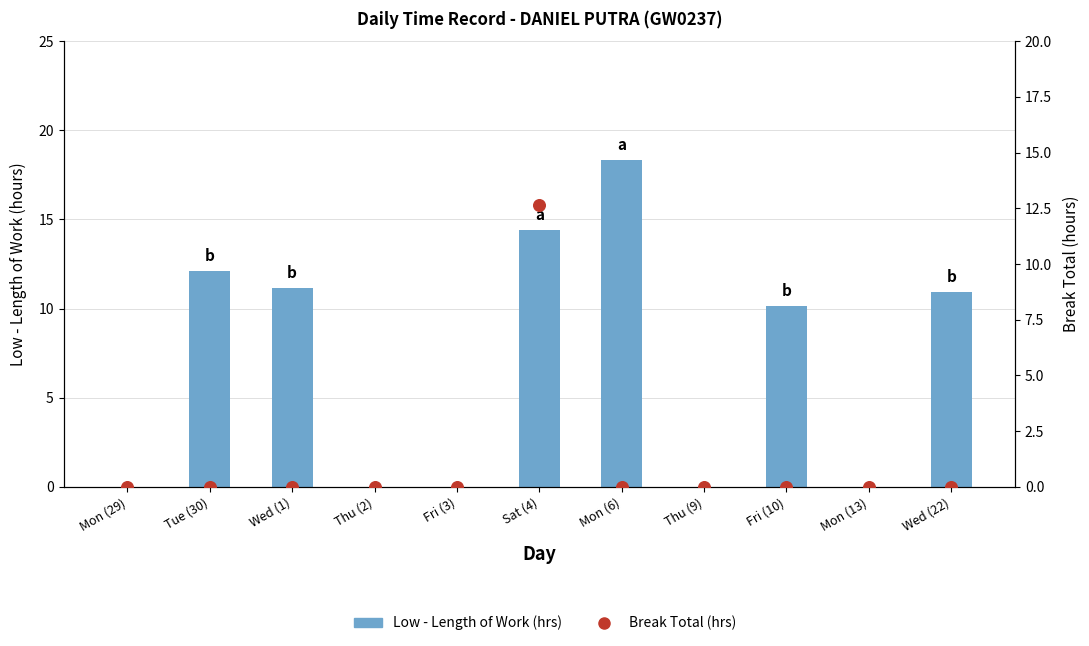

What is the total value across all series at Wed (22)?

10.9